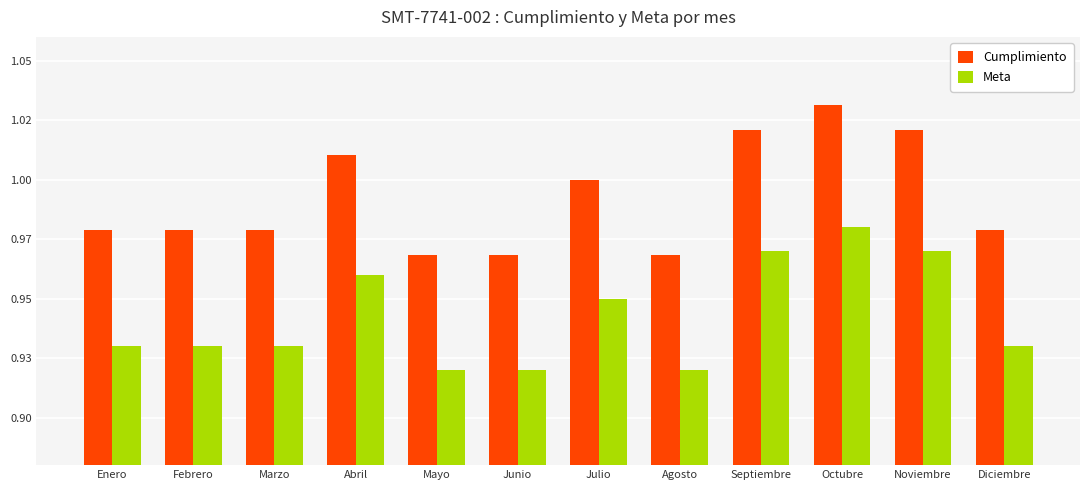

Are the bars grouped side by side (vs. stacked)?

Yes